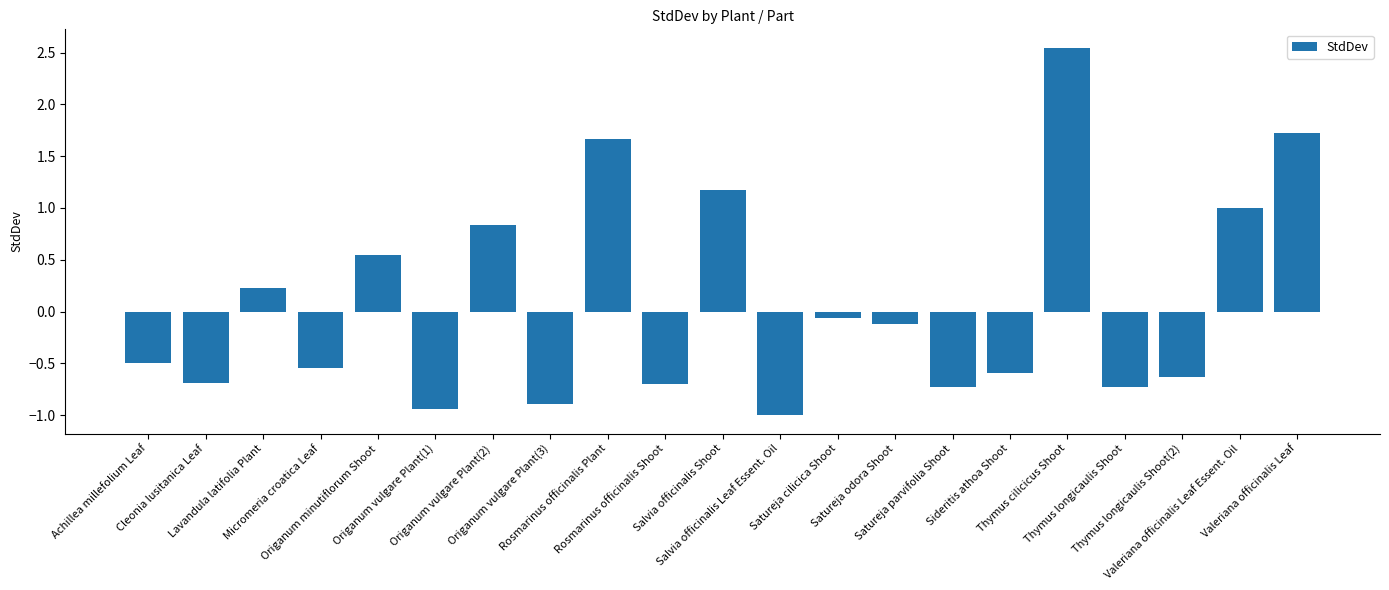

What position from the right is Micromeria croatica Leaf?

18